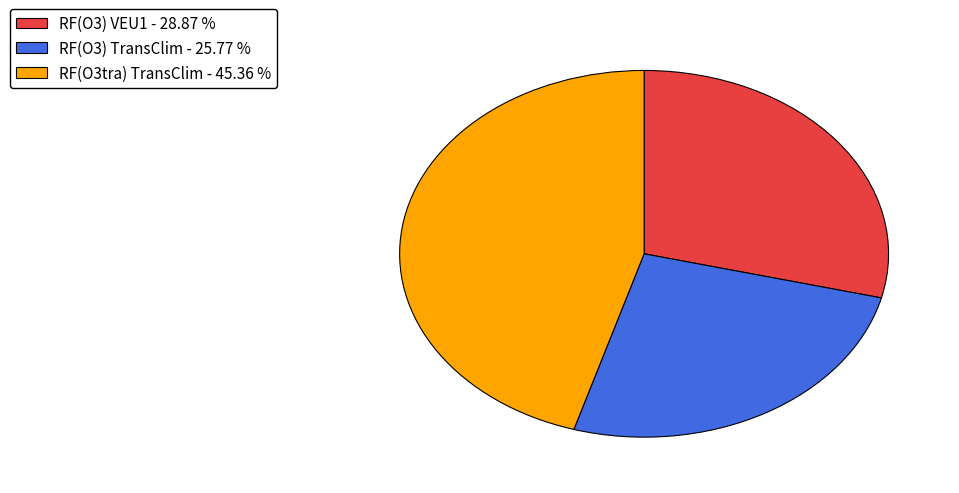

Rank the categories by value from lowest to highest.

RF(O3) TransClim, RF(O3) VEU1, RF(O3tra) TransClim